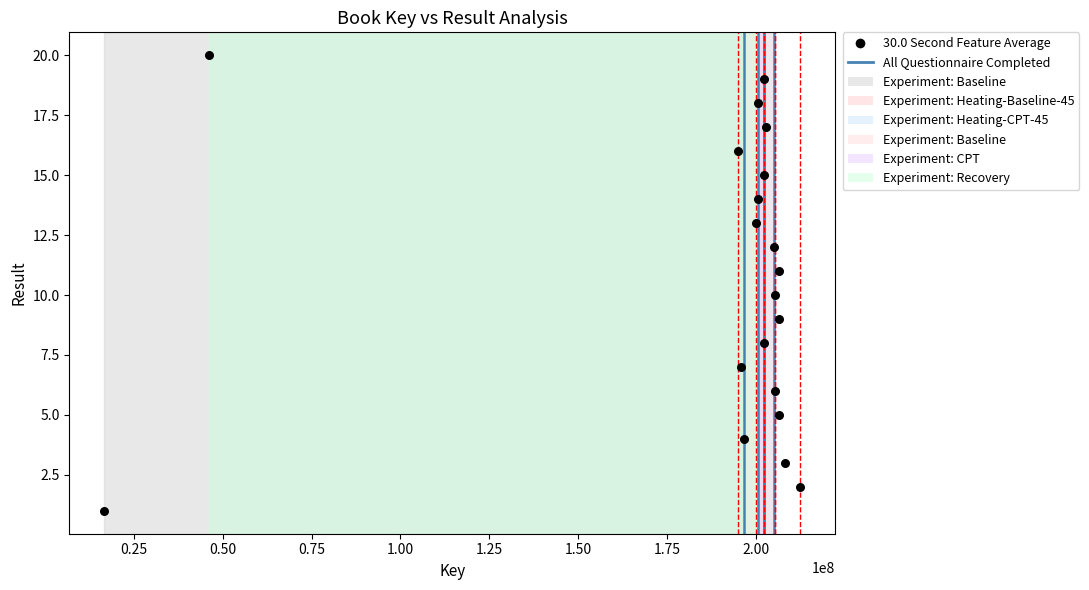

What is the range of X values (max minus min)?

195826902